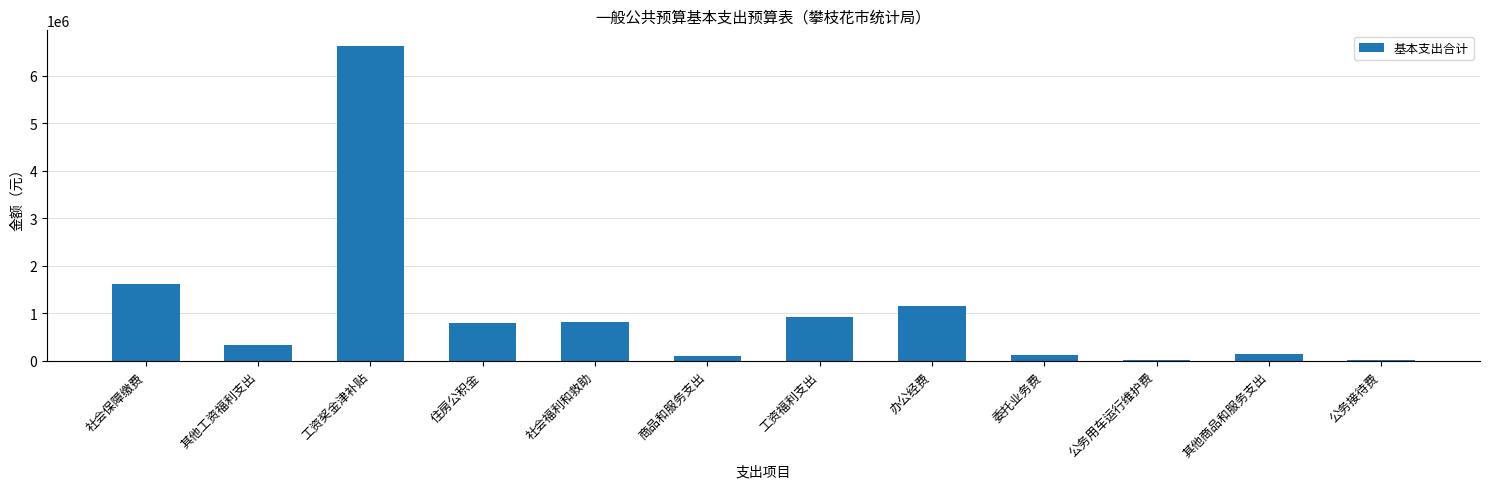

How many data points are above 809383?

6